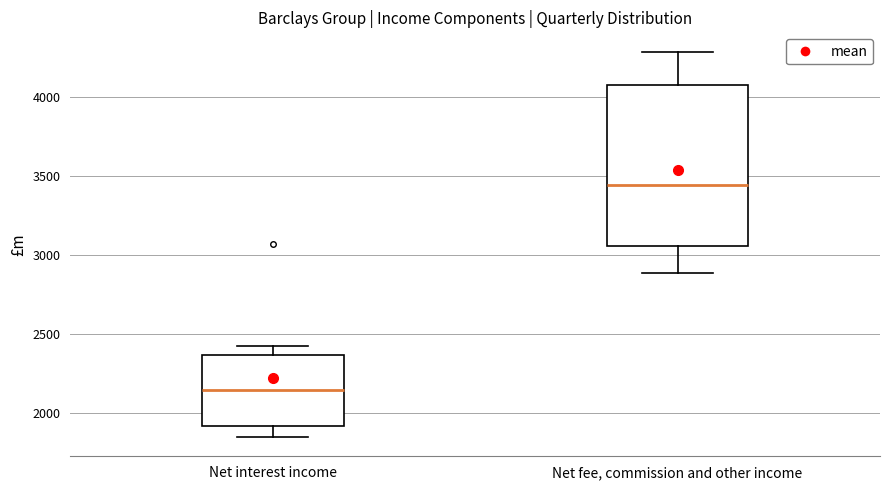

Where is the upper edge of the box for Net fee, commission and other income on the y-axis? The values are not printed on the chart, so give them approximately, as read against the axis.

4100